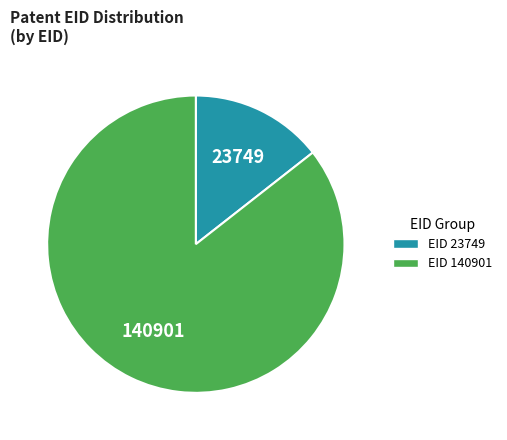

Does any single category account for the majority?

Yes